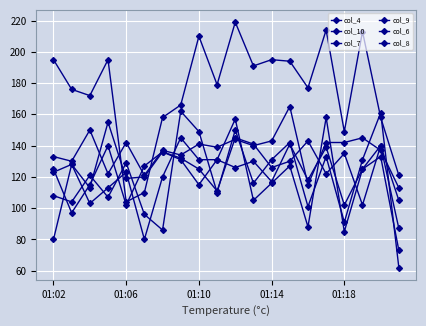

How many interior local peaks does the col_4 series have?

6